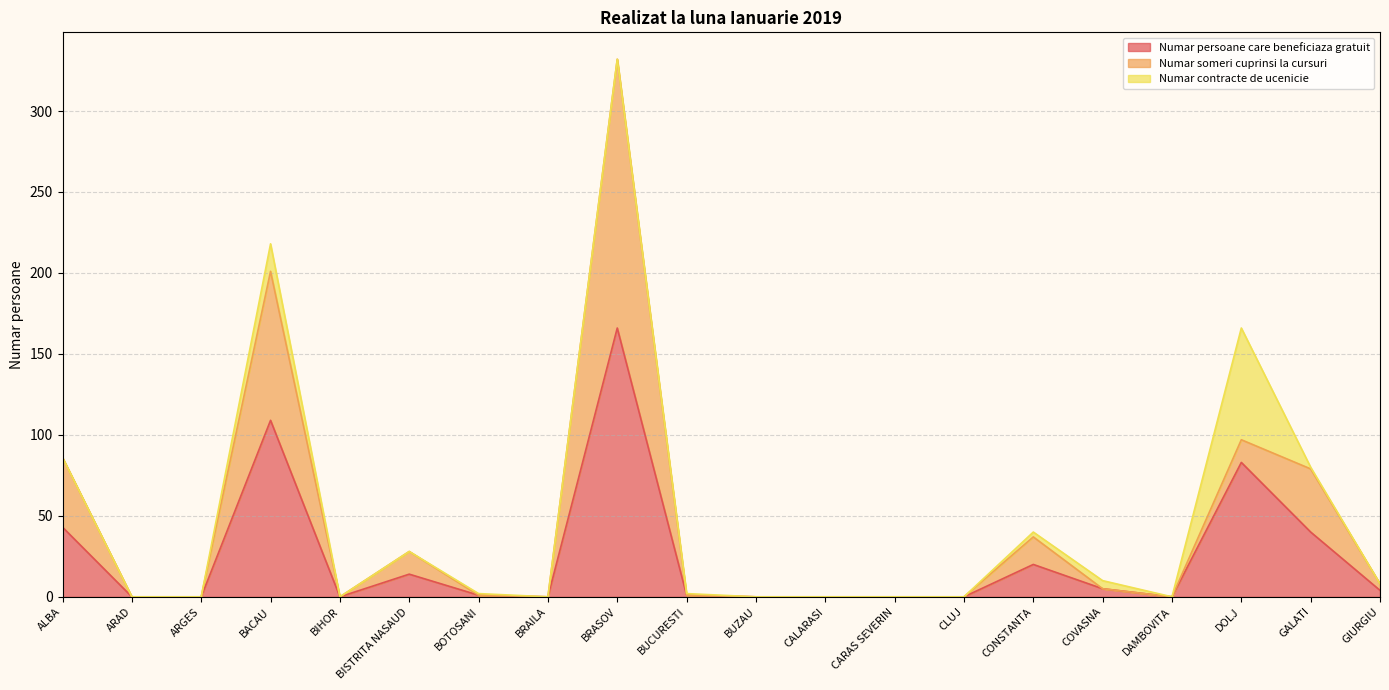

What is the maximum value for Numar persoane care beneficiaza gratuit?

166